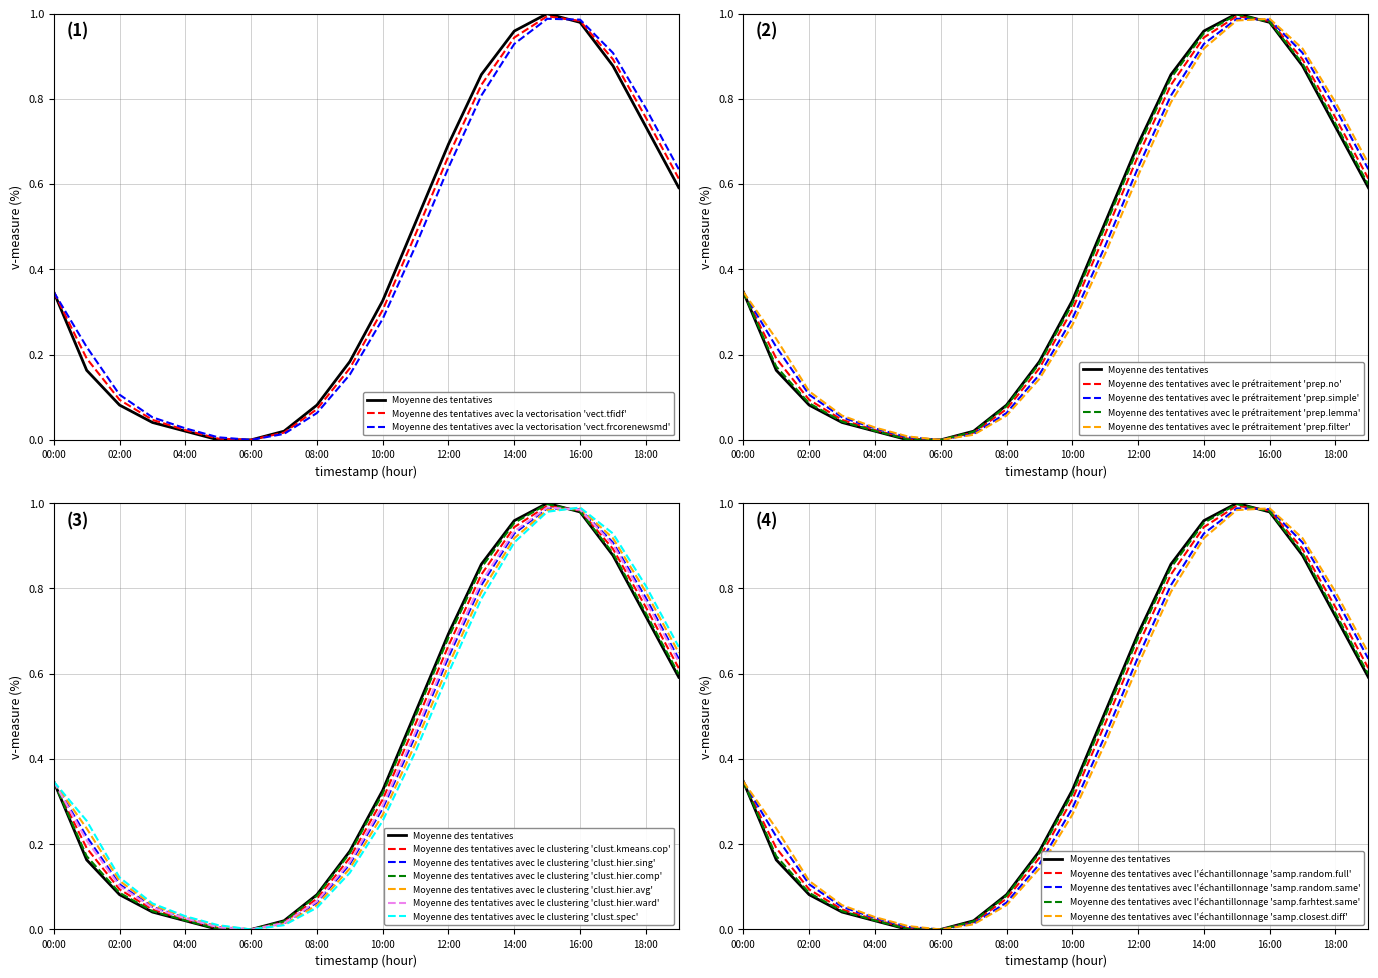

What position from the left is 09:00?

10